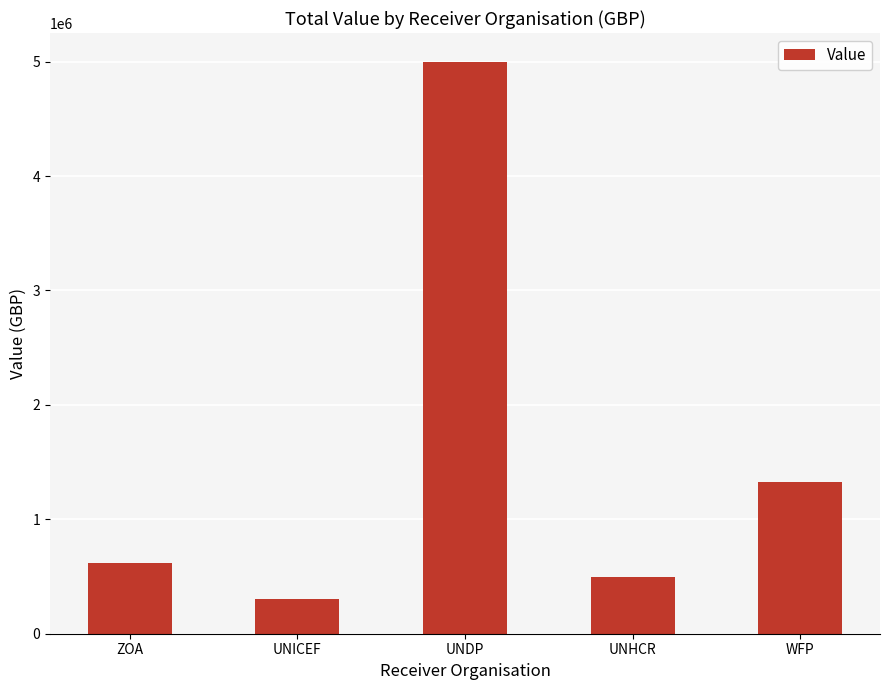

Approximately how many times larger is the value at ZOA compared to UNICEF?

2.1